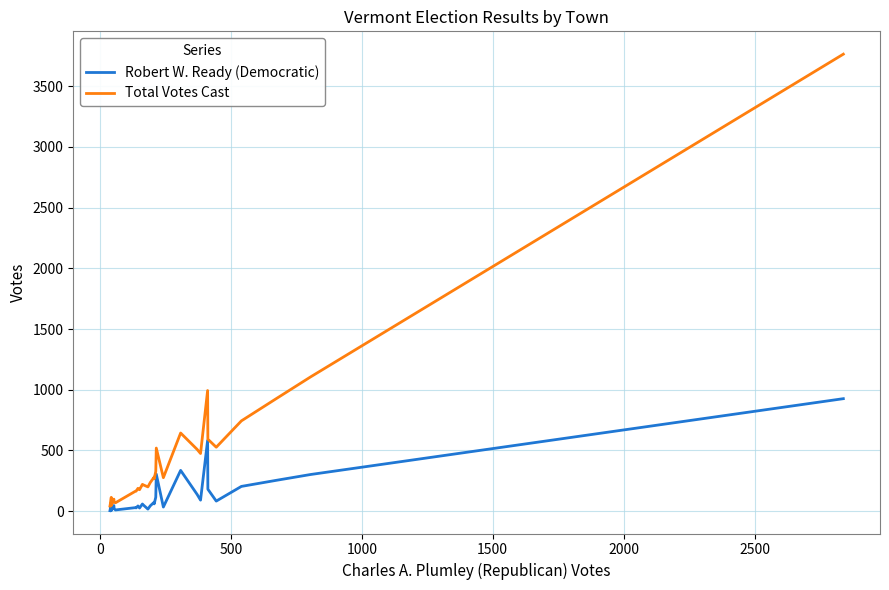

What is the greatest value displayed?

3765